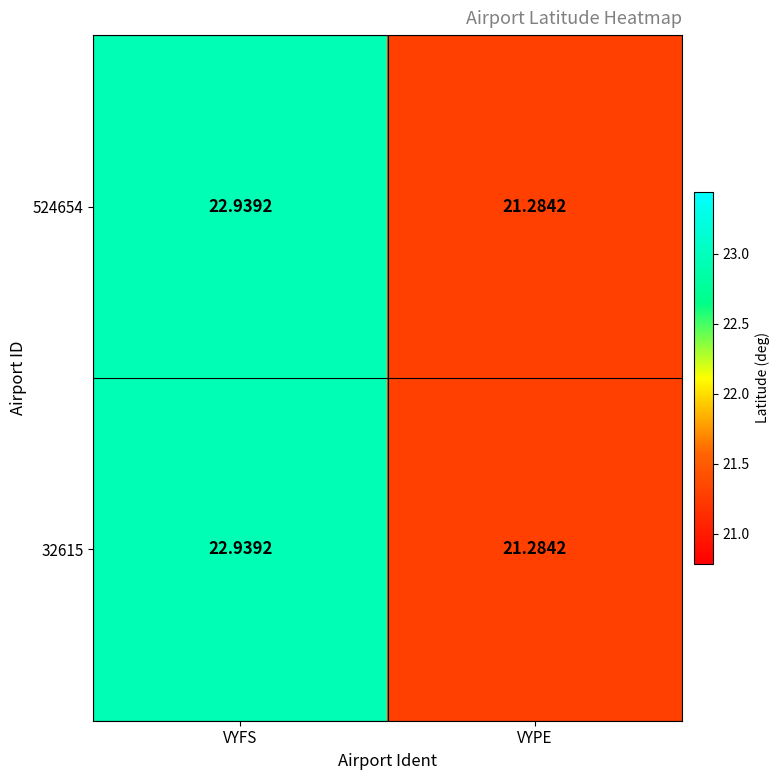

At which label does 32615 reach its minimum?

VYPE